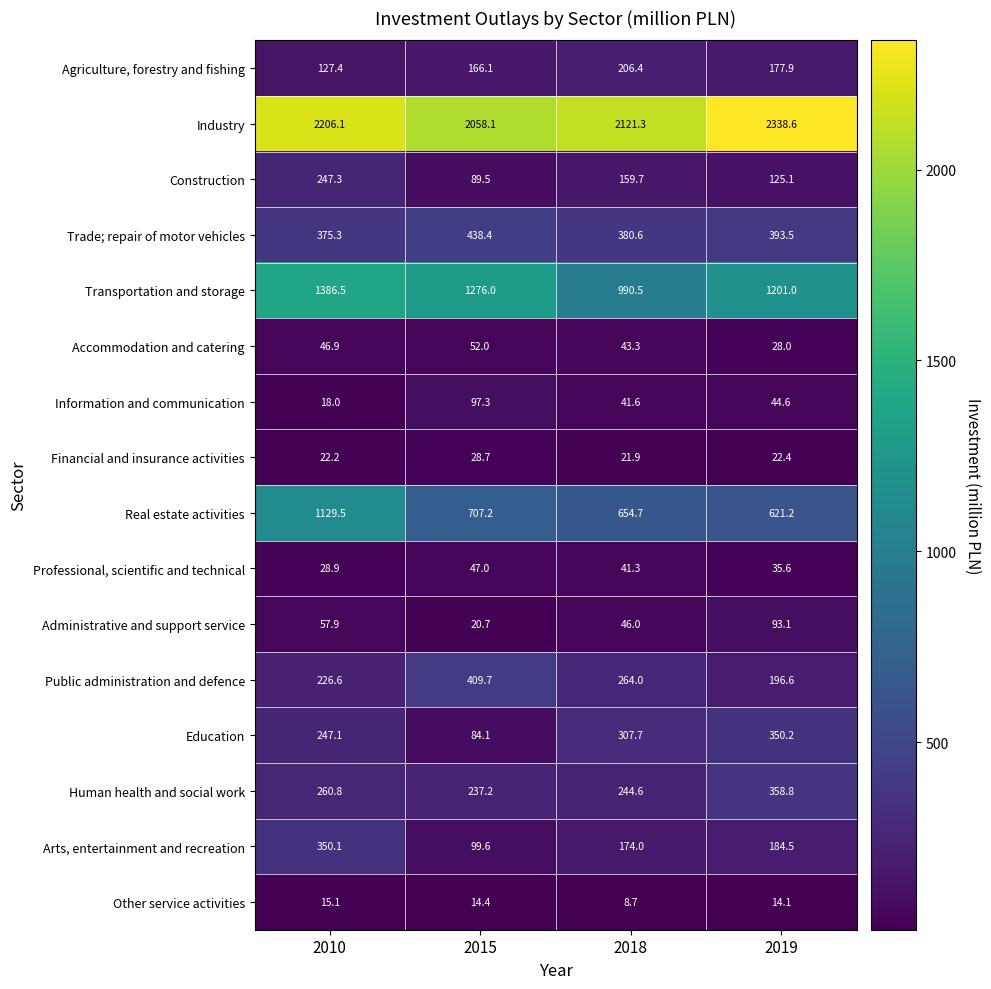

What is the average value of the Industry series?

2181.0